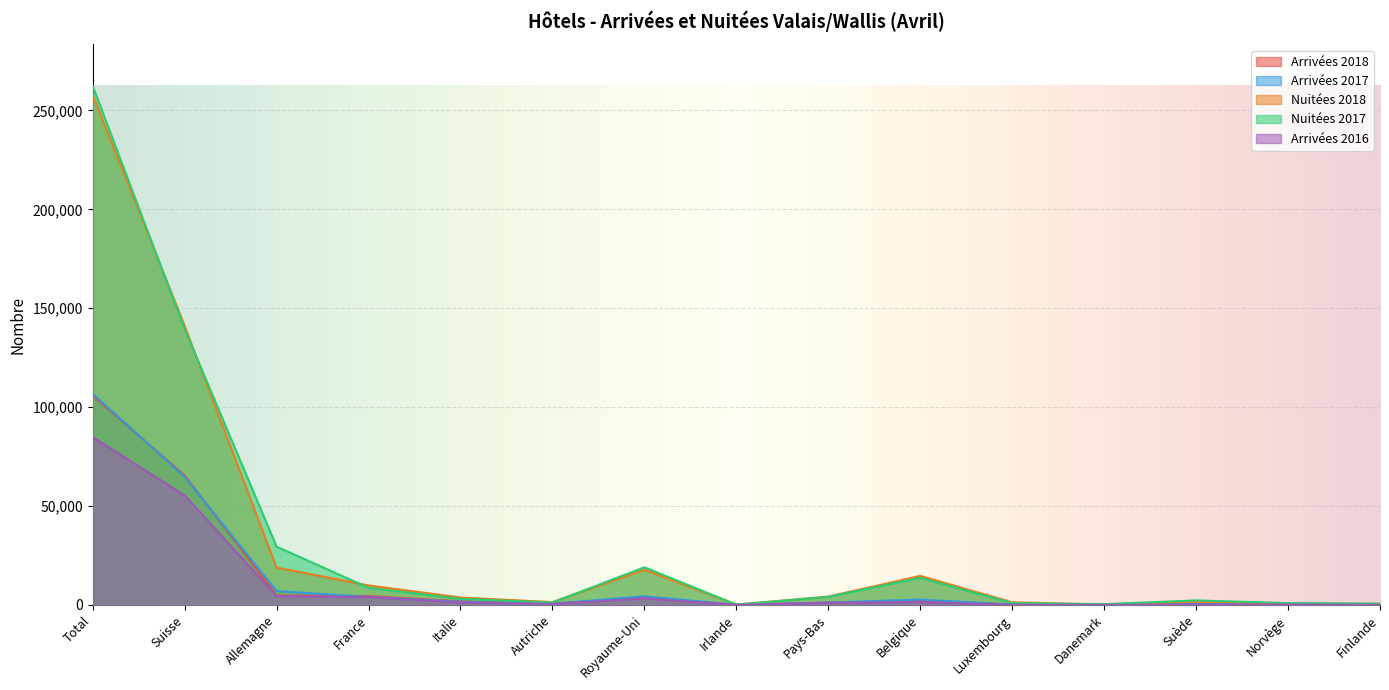

At how many categories does at least one series exceed 93536?

2